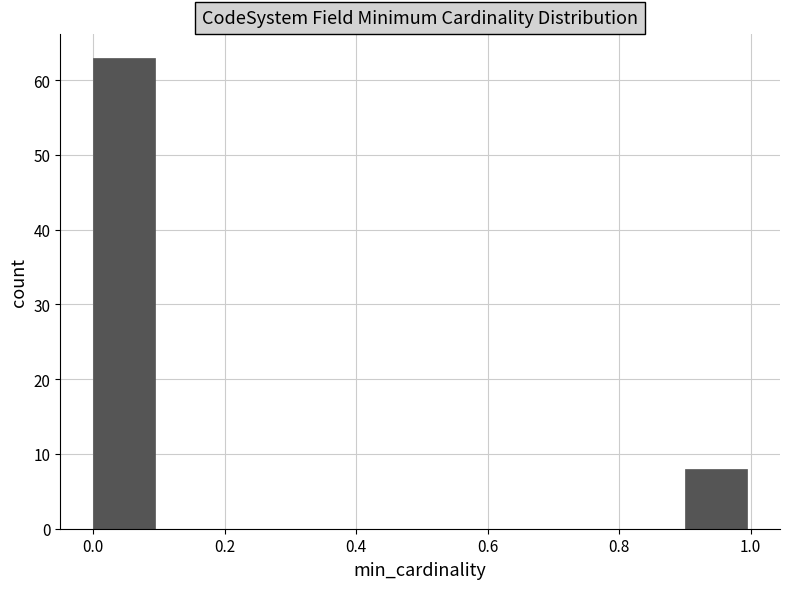

How tall is the bar that spans 0.9 to 1.0 on the x-axis? The values are not printed on the chart, so give them approximately, as read against the axis.

8